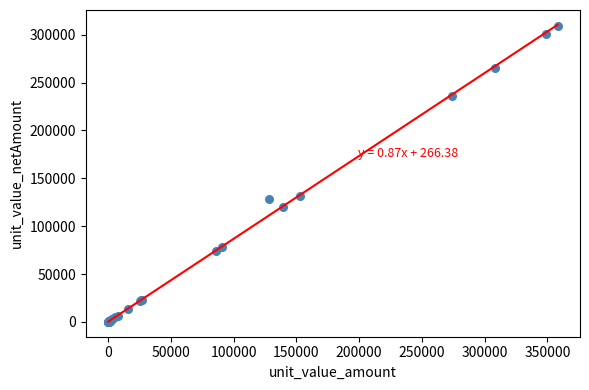

What Y value in the scatter plot is closest to 154383?

132000.0